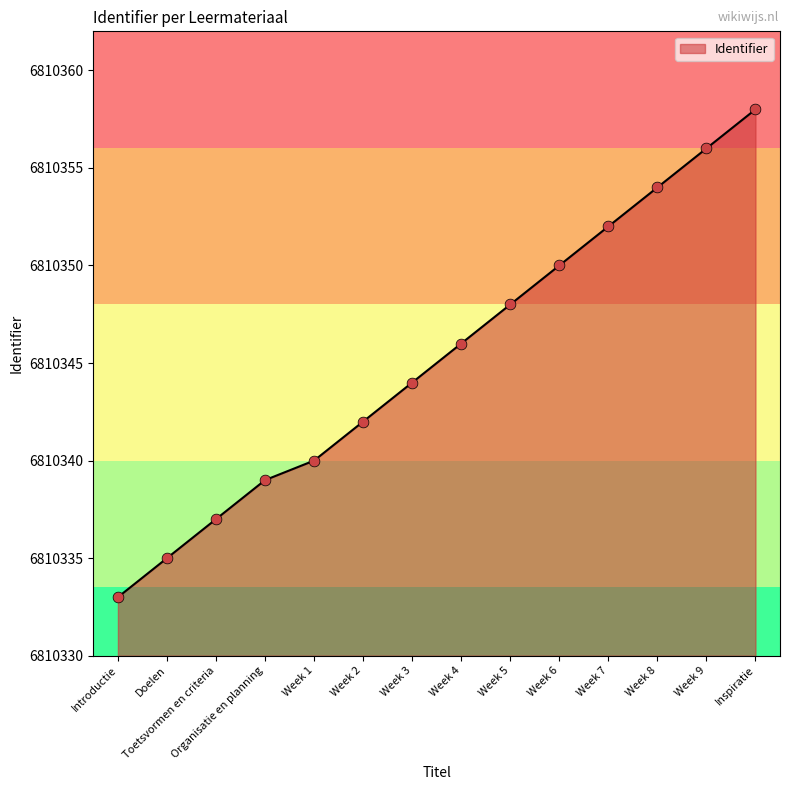

What is the change in value from Introductie to Week 3?

+11